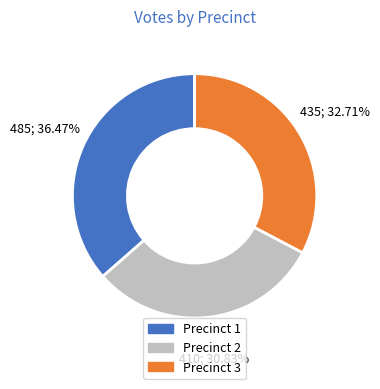

Does any single category account for the majority?

No